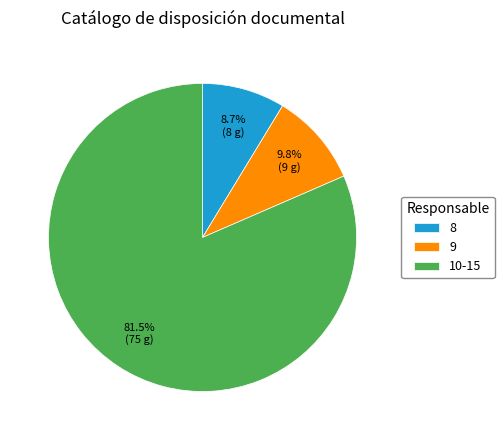

Rank the categories by value from lowest to highest.

8, 9, 10-15